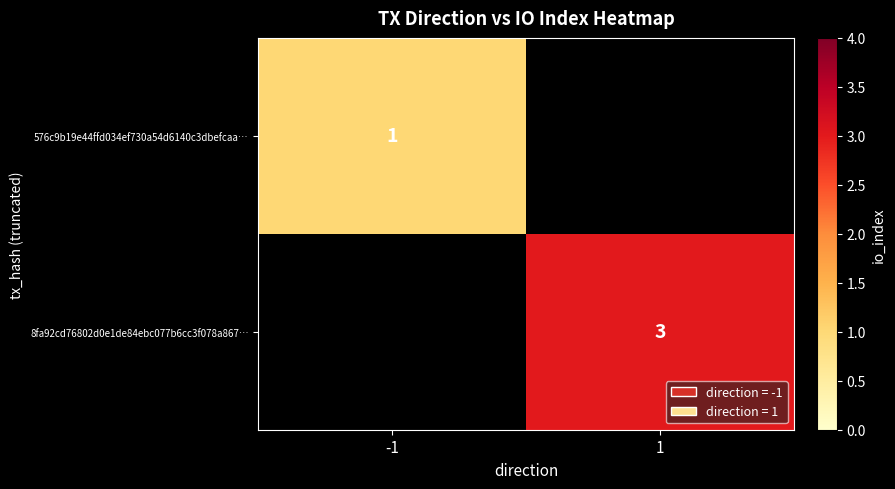

Is it true that 8fa92cd76802d0e1de84ebc077b6cc3f078a867… equals 5 at 1?

False